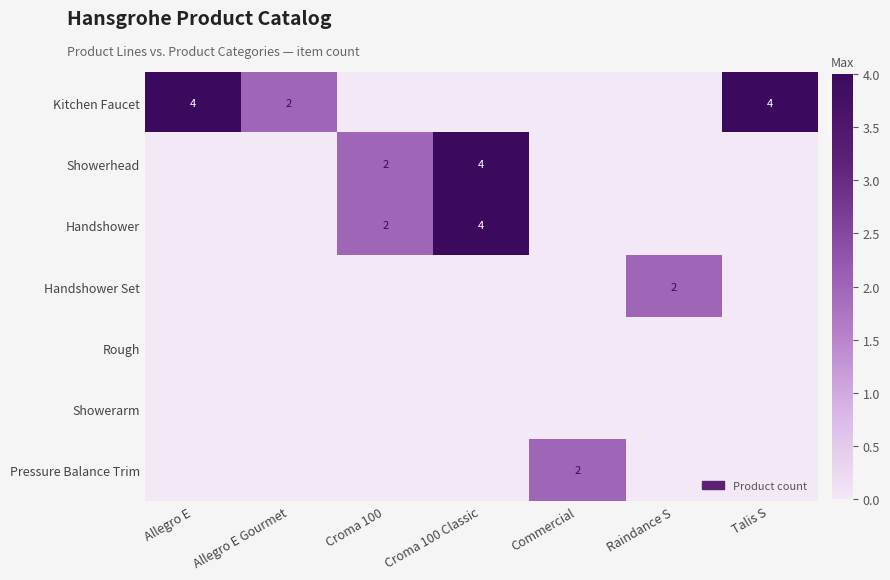

What is the spread (max minus min) of values at Allegro E Gourmet?

2